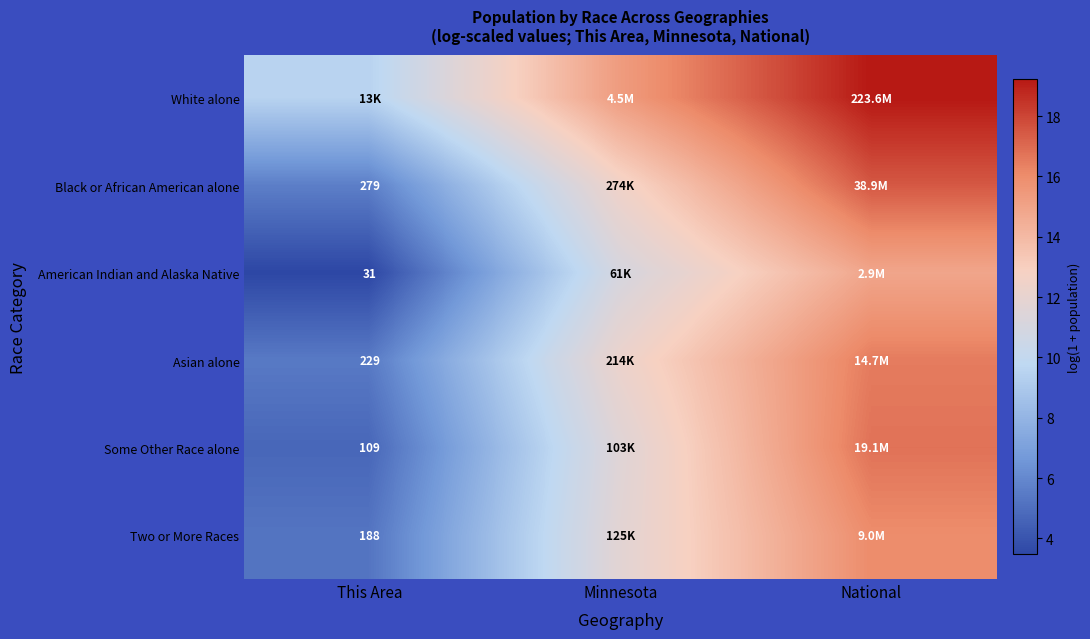

Is the value of Black or African American alone at This Area greater than the value of Some Other Race alone at This Area?

Yes